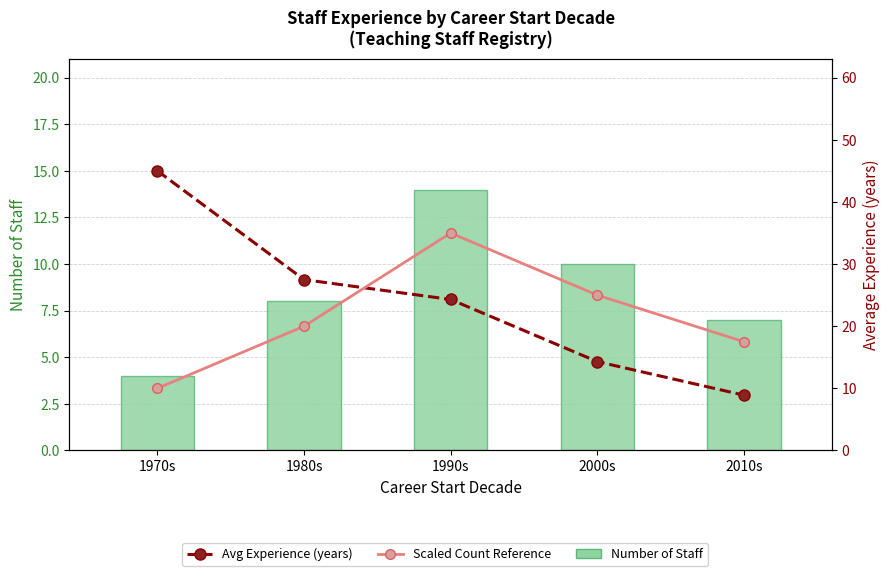

Count the number of data series in this chart.

3